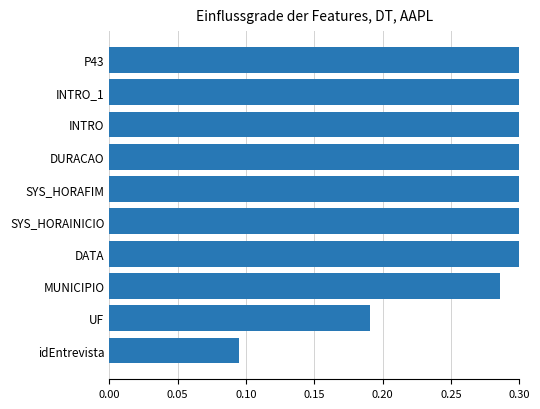

Count the number of data series in this chart.

1